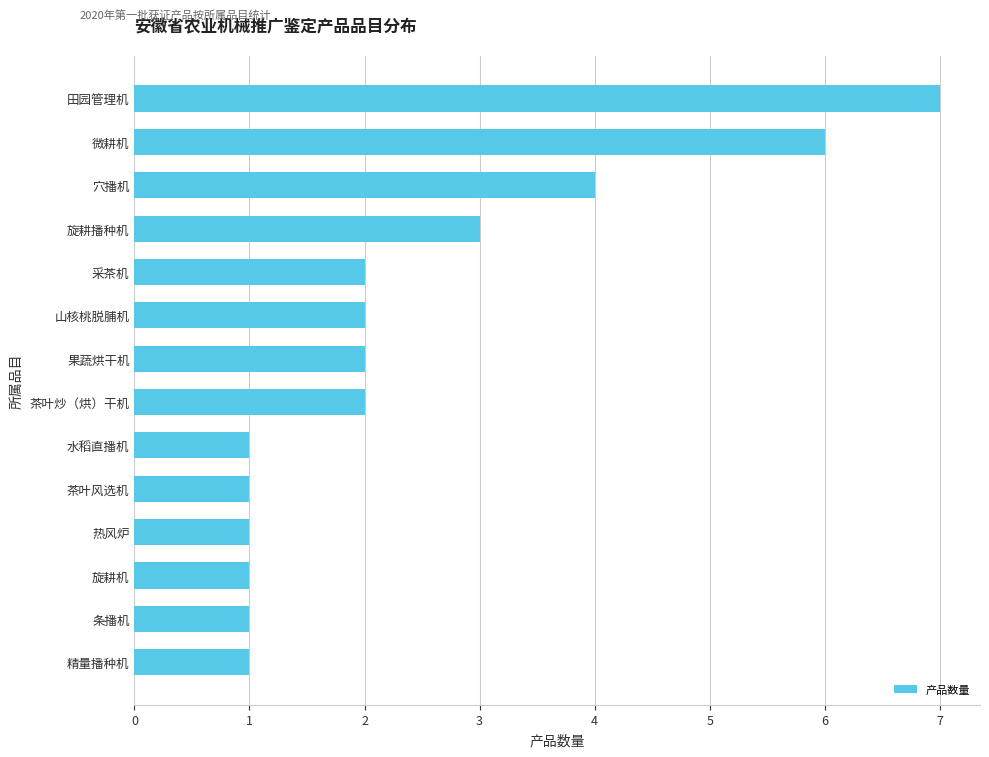

Reading bottom to top, what are all the values shown in this chart?

1	1	1	1	1	1	2	2	2	2	3	4	6	7